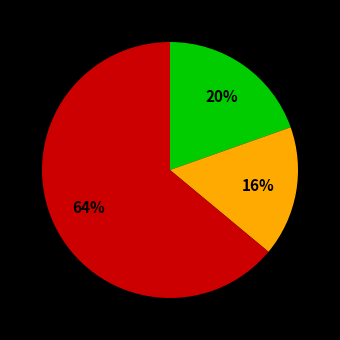

To the nearest percent, what is the difference between the largest and smallest slice percentages?

48%